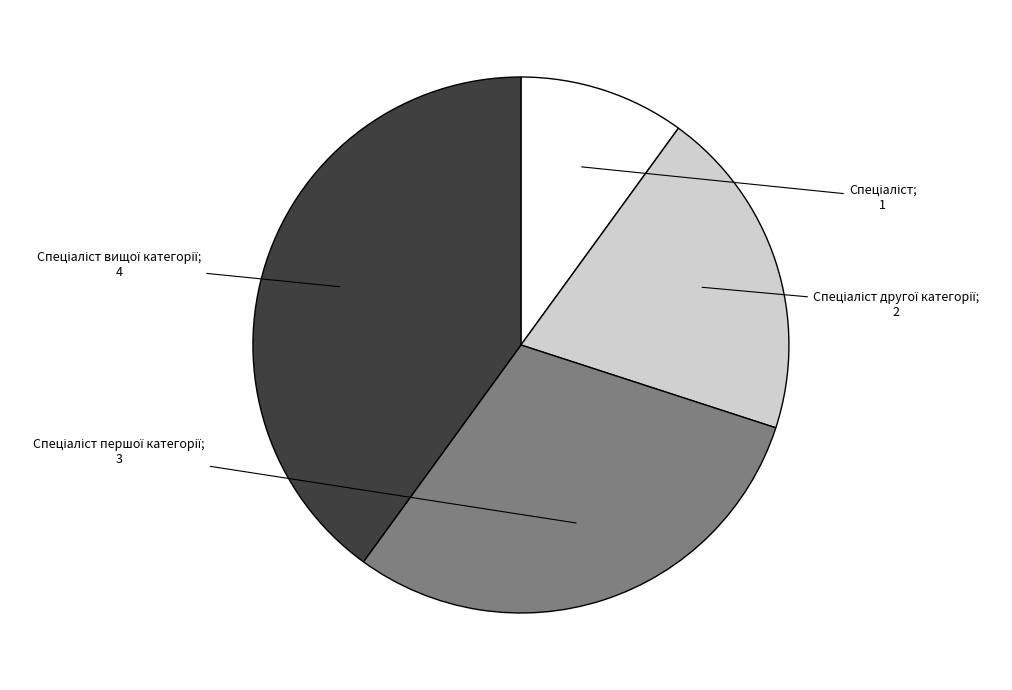

Does any single category account for the majority?

No